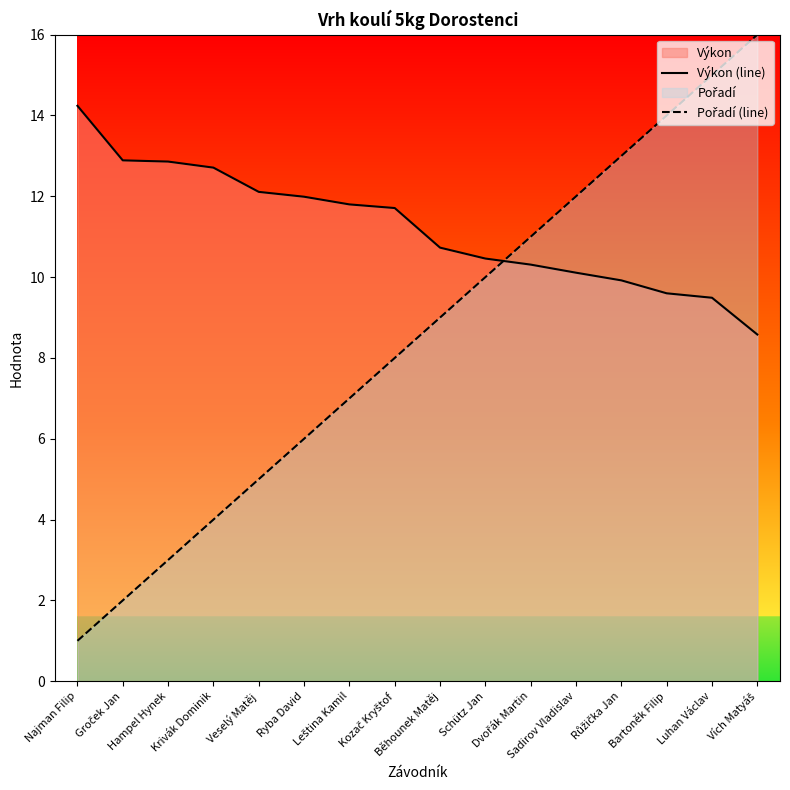

How many lines are shown in the chart?

2